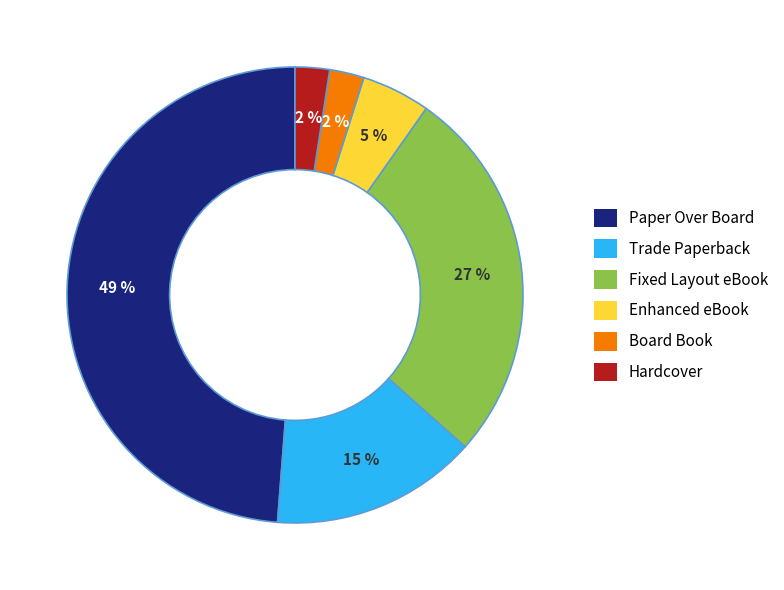

To the nearest percent, what portion does Paper Over Board represent?

49%